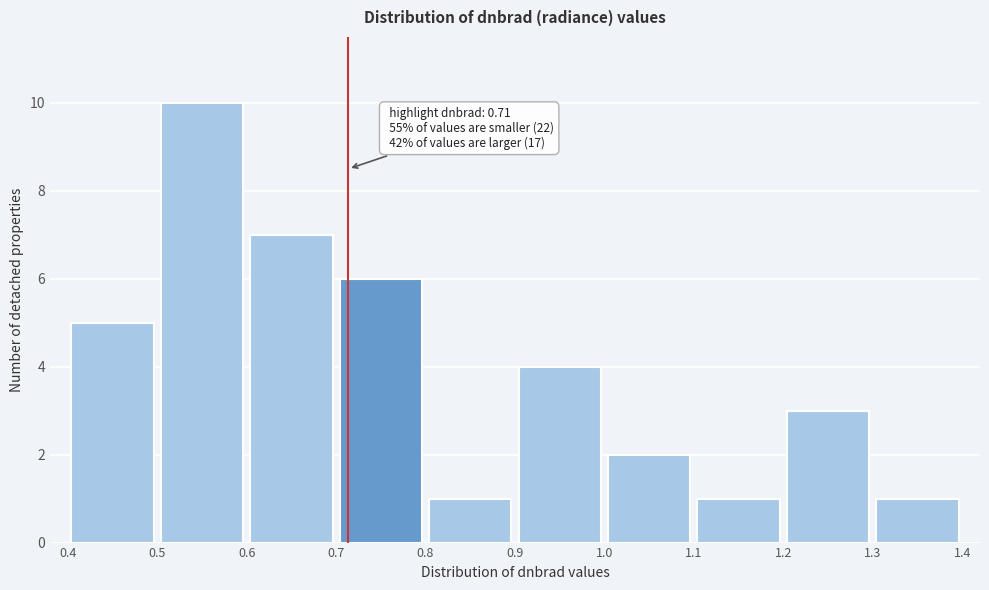

Over which range of the x-axis is the bar tallest?

0.5 to 0.6